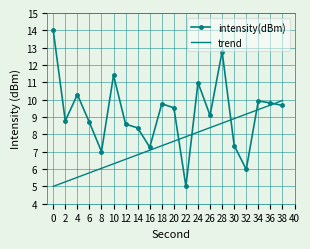

Rank the series at 34 from lowest to highest value.

trend, intensity(dBm)